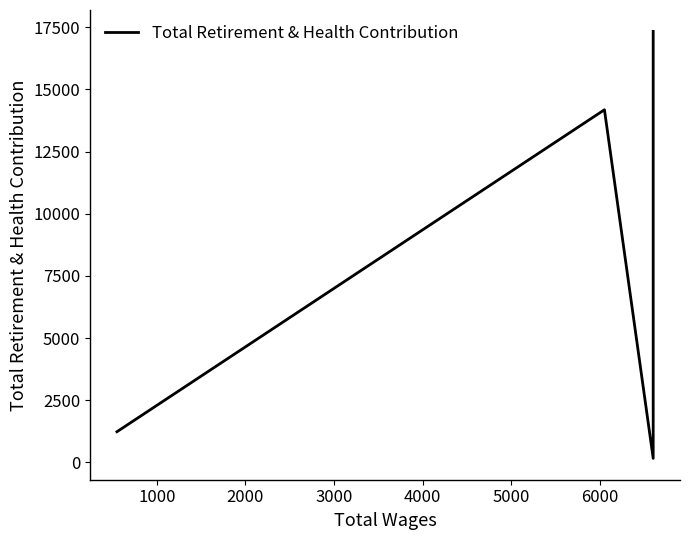

The value at 3000 is 1702. True or false?

False